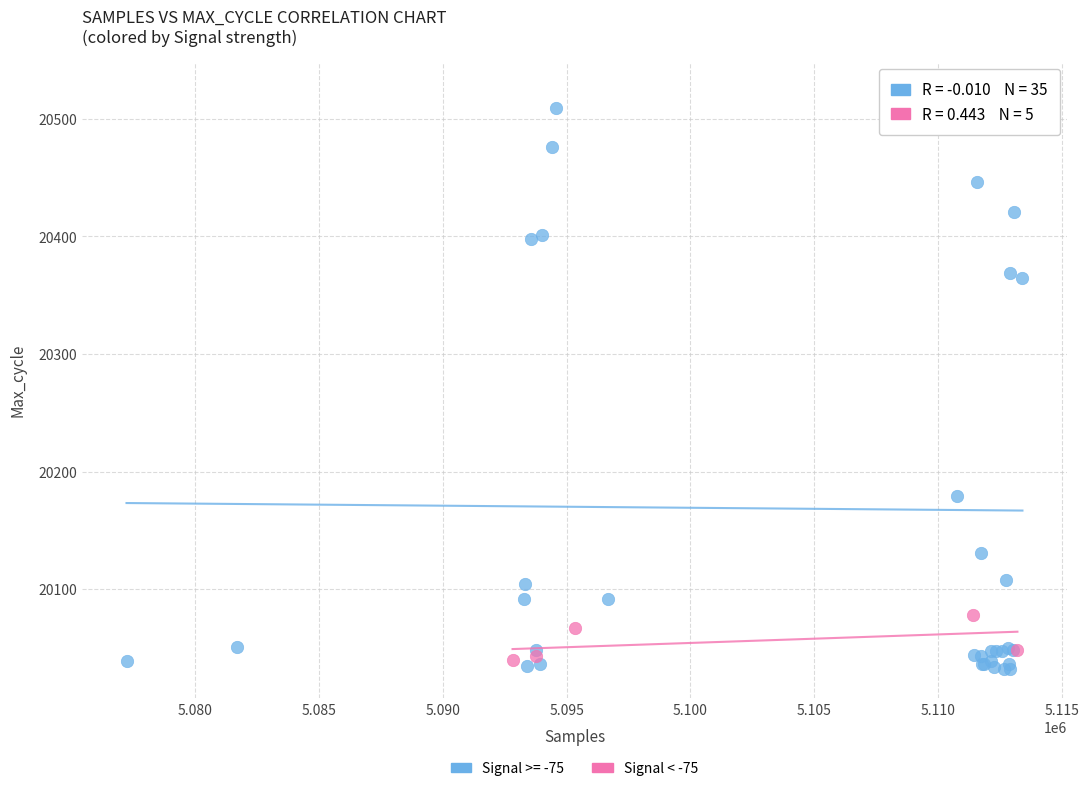

Which series contains the highest Y value?

Signal >= -75